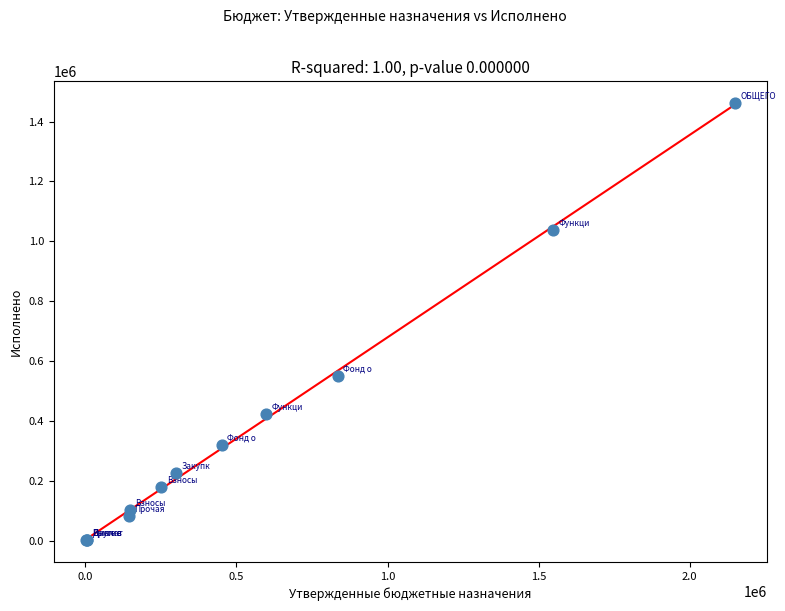

What Y value in the scatter plot is closest to 731461?

550257.5